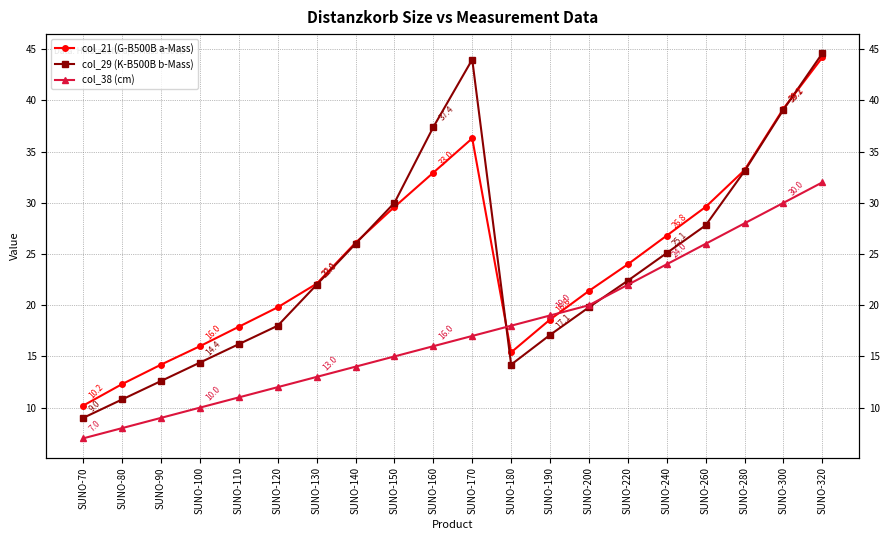

At which label does col_29 (K-B500B b-Mass) reach its peak?

SUNO-320